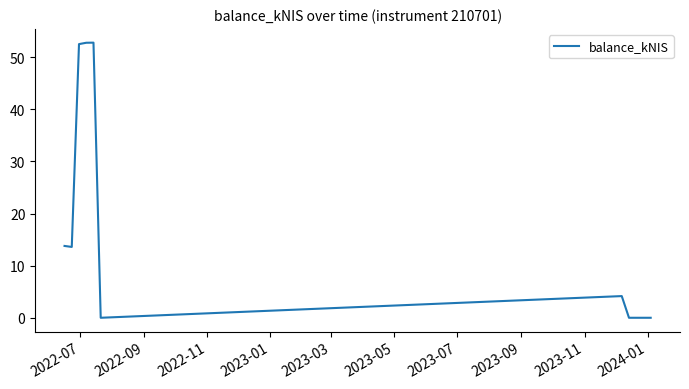

What is the maximum value shown in the chart?

52.8